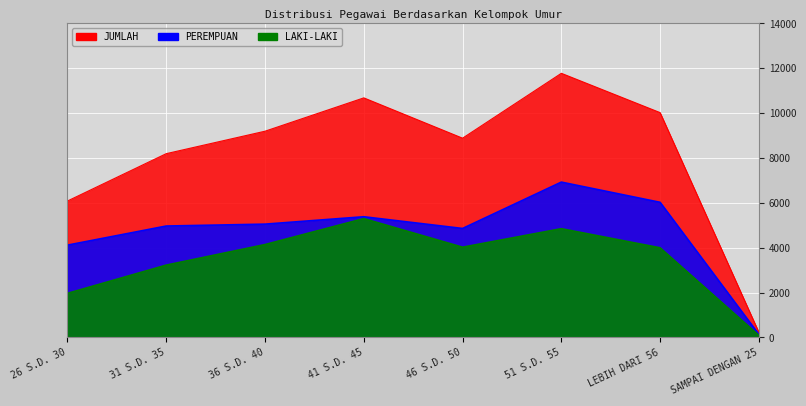

Reading left to right, extract all data points from this chart.

LAKI-LAKI: 26 S.D. 30=1967	31 S.D. 35=3226	36 S.D. 40=4143	41 S.D. 45=5299	46 S.D. 50=4025	51 S.D. 55=4850	LEBIH DARI 56=3998	SAMPAI DENGAN 25=92
PEREMPUAN: 26 S.D. 30=4117	31 S.D. 35=4969	36 S.D. 40=5053	41 S.D. 45=5383	46 S.D. 50=4860	51 S.D. 55=6927	LEBIH DARI 56=6026	SAMPAI DENGAN 25=137
JUMLAH: 26 S.D. 30=6084	31 S.D. 35=8195	36 S.D. 40=9196	41 S.D. 45=10682	46 S.D. 50=8885	51 S.D. 55=11777	LEBIH DARI 56=10024	SAMPAI DENGAN 25=229